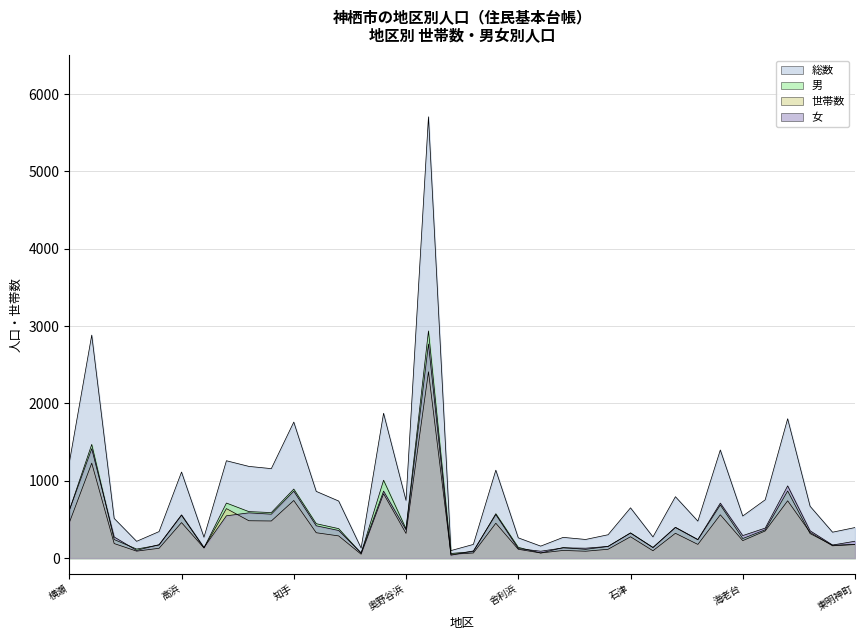

How many lines are shown in the chart?

4